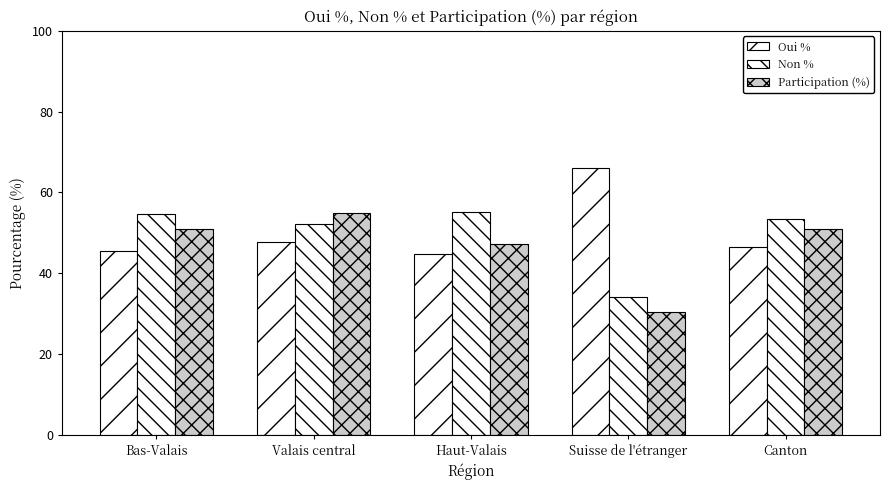

Between Suisse de l'étranger and Bas-Valais, which is larger?

Suisse de l'étranger